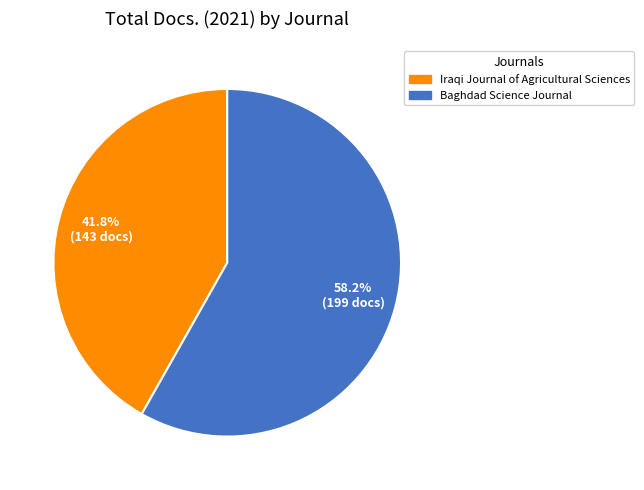

Which slice is the smallest?

Iraqi Journal of Agricultural Sciences